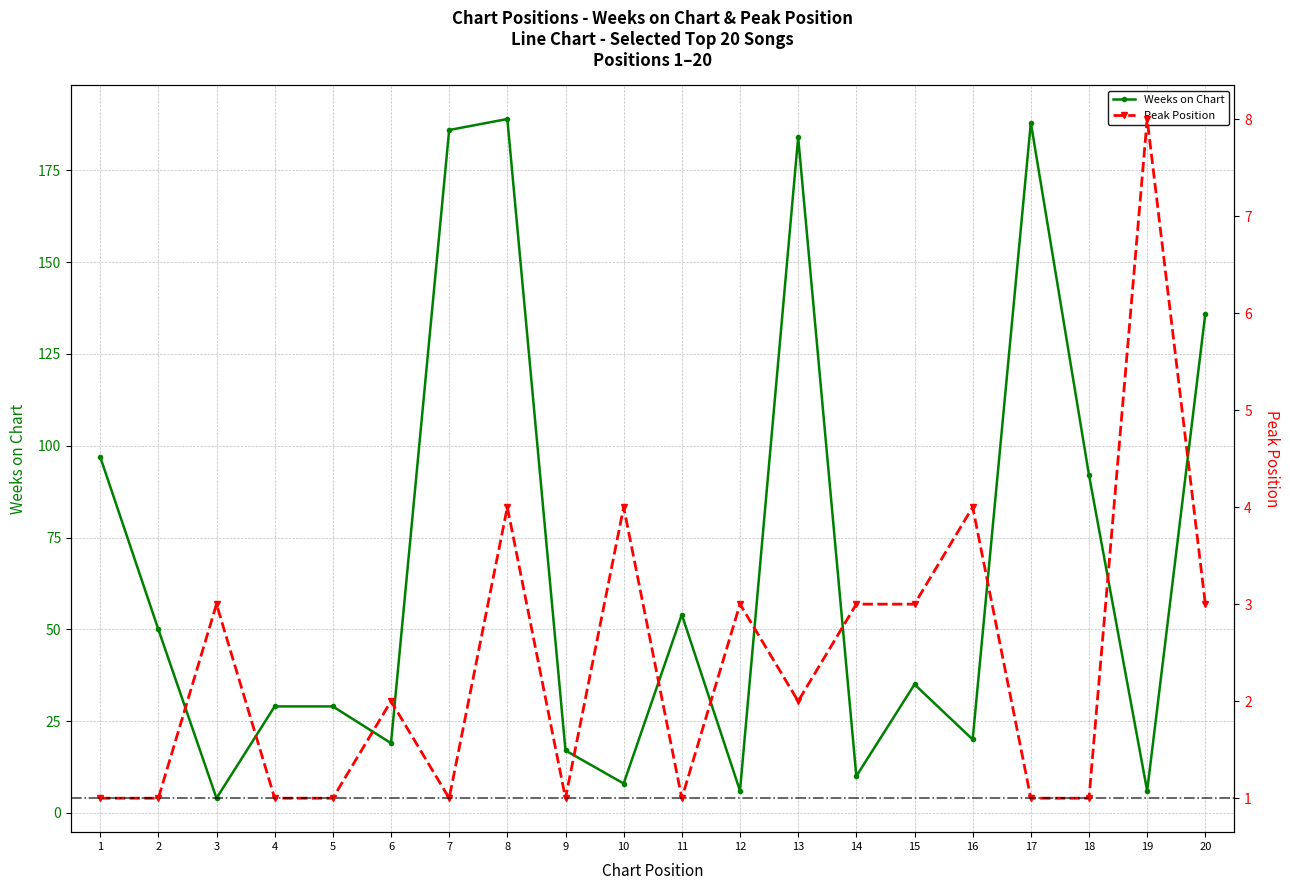

How many distinct data groups are displayed?

2